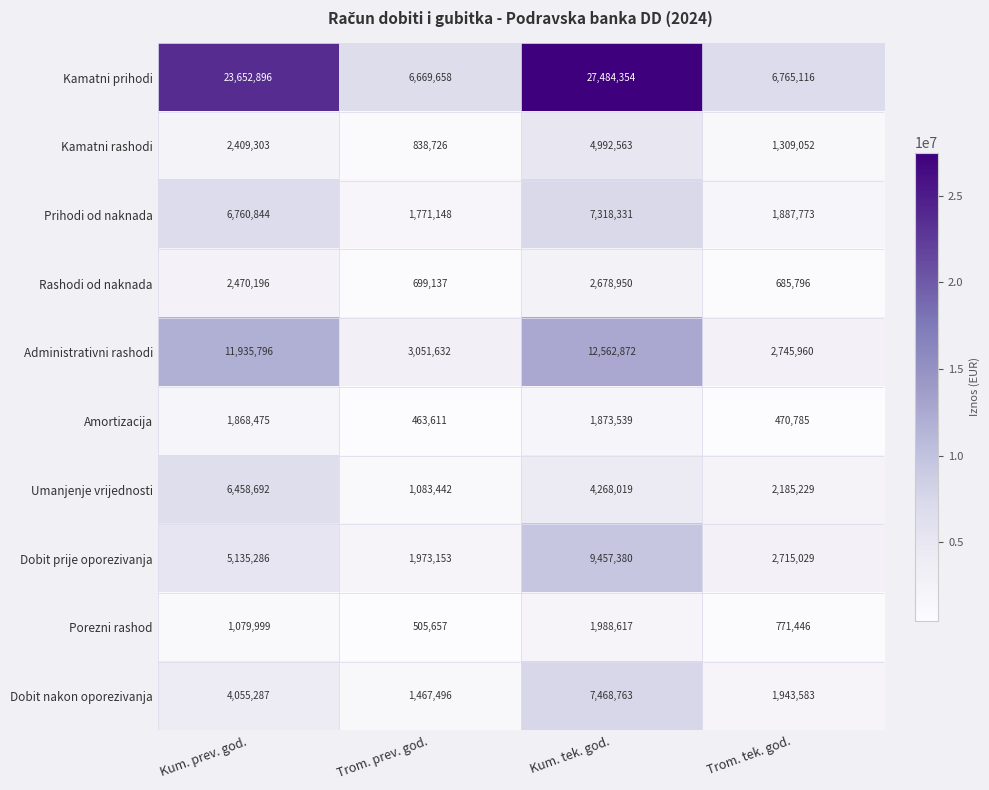

What is the maximum value for Amortizacija?

1873539